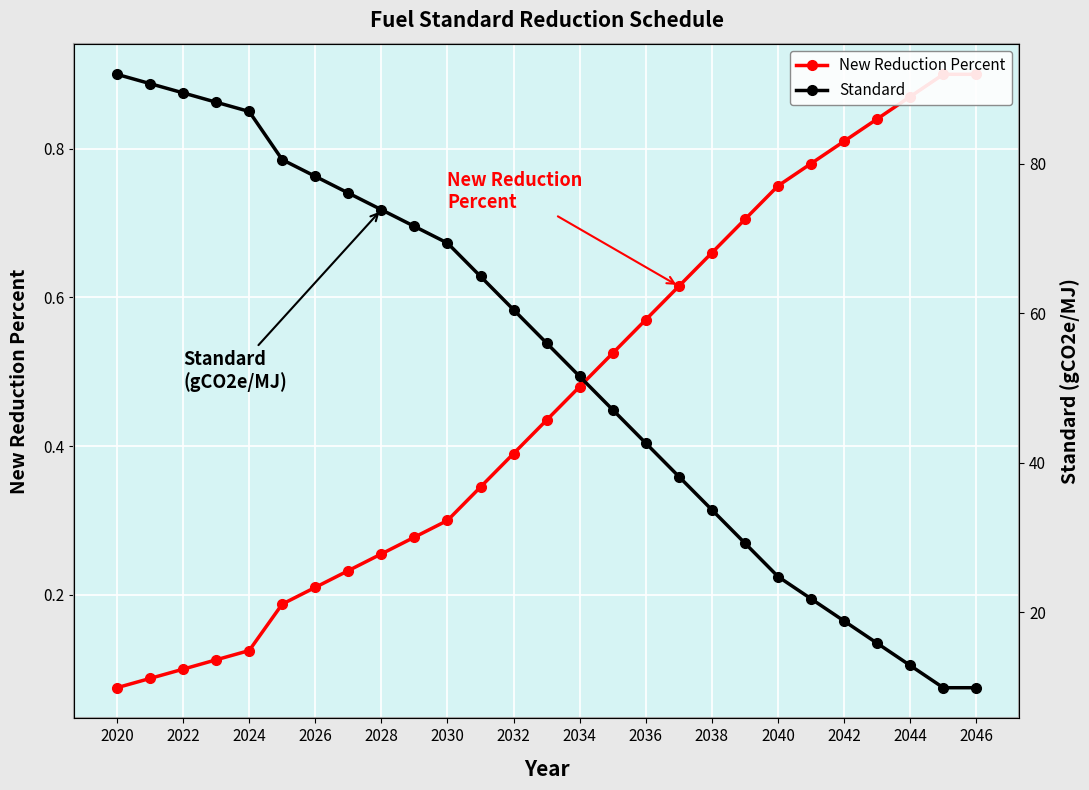

True or false: New Reduction Percent has more than 0 interior local peaks.

False